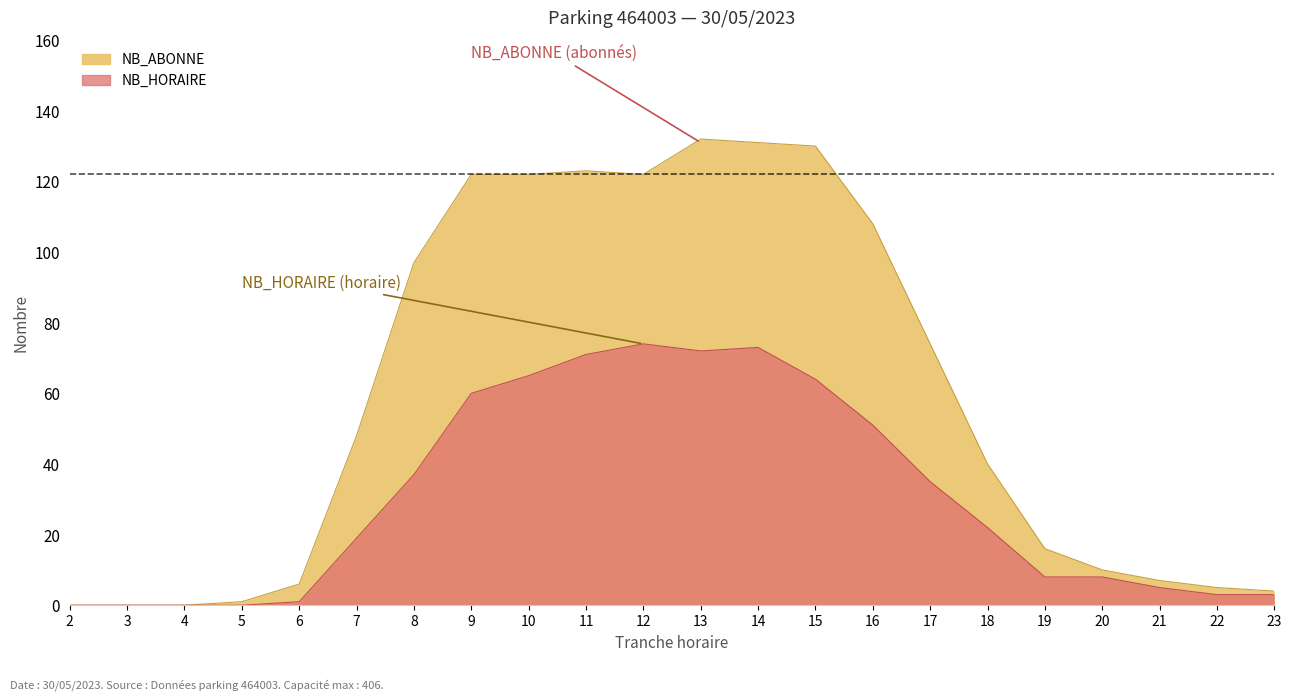

What are all the series names shown in the legend?

NB_ABONNE, NB_HORAIRE